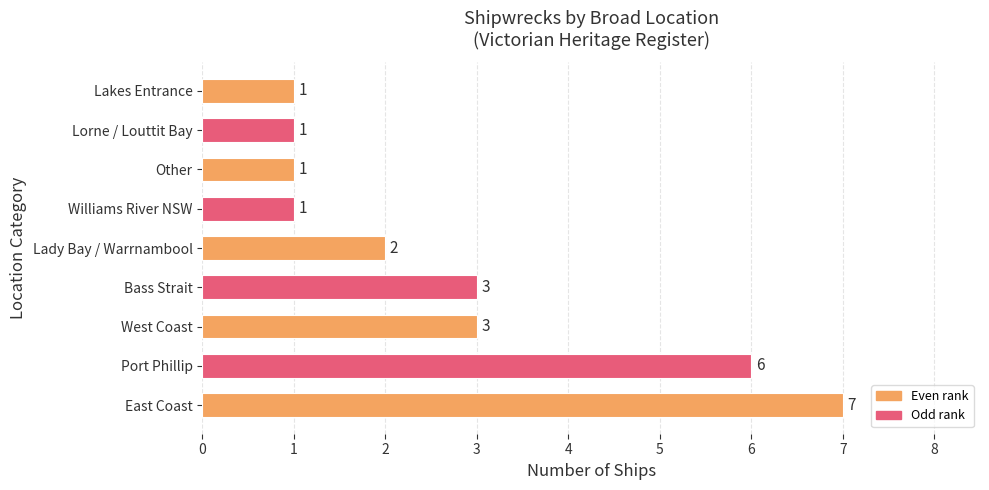

Count the number of data series in this chart.

1